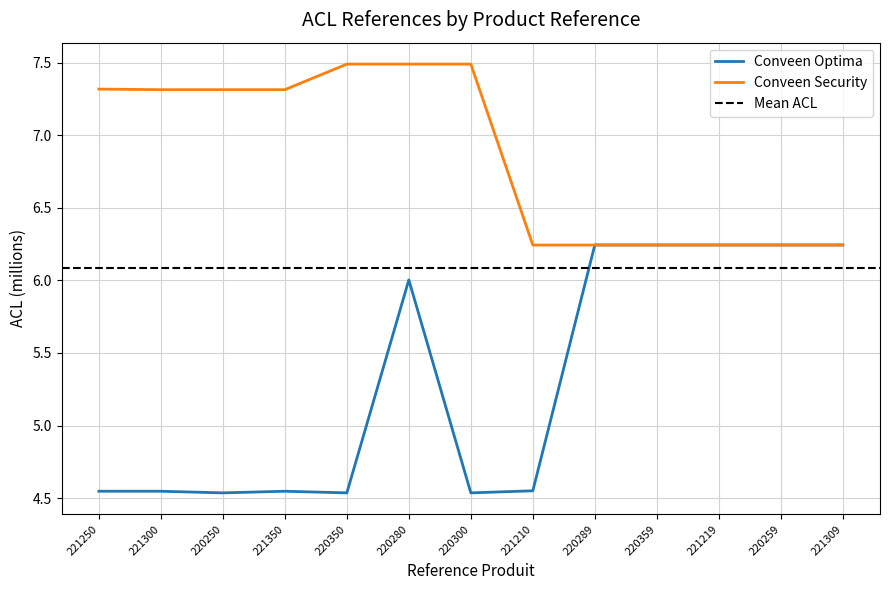

At which category does Conveen Security reach its first local valley?

221300